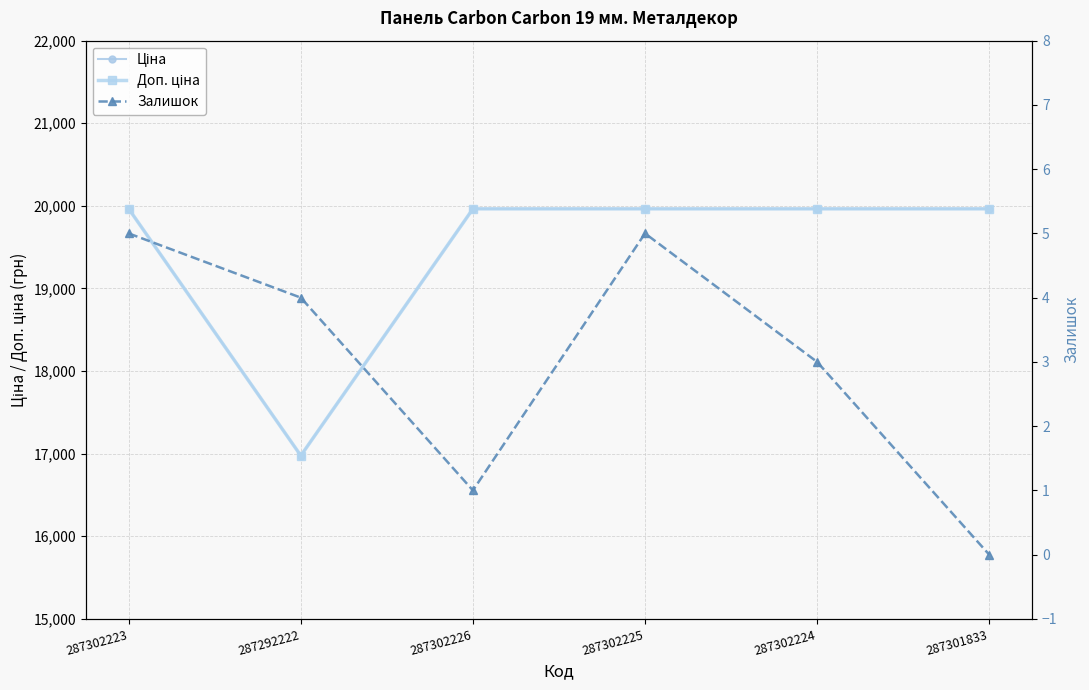

What position from the right is 287302225?

3